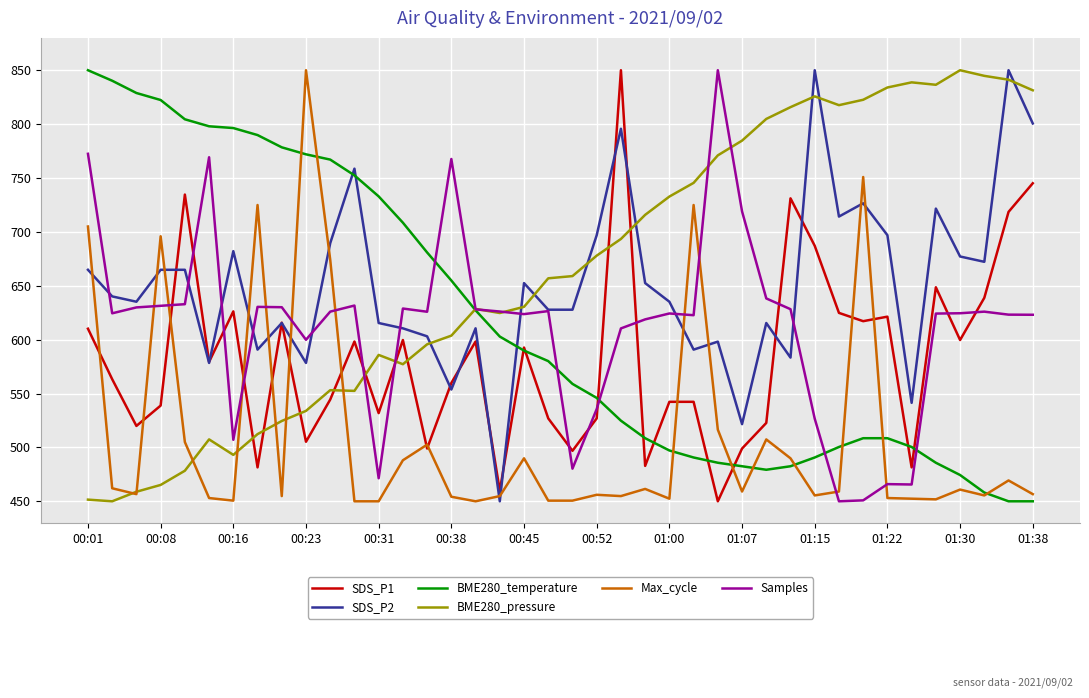

How many series are shown in this chart?

6